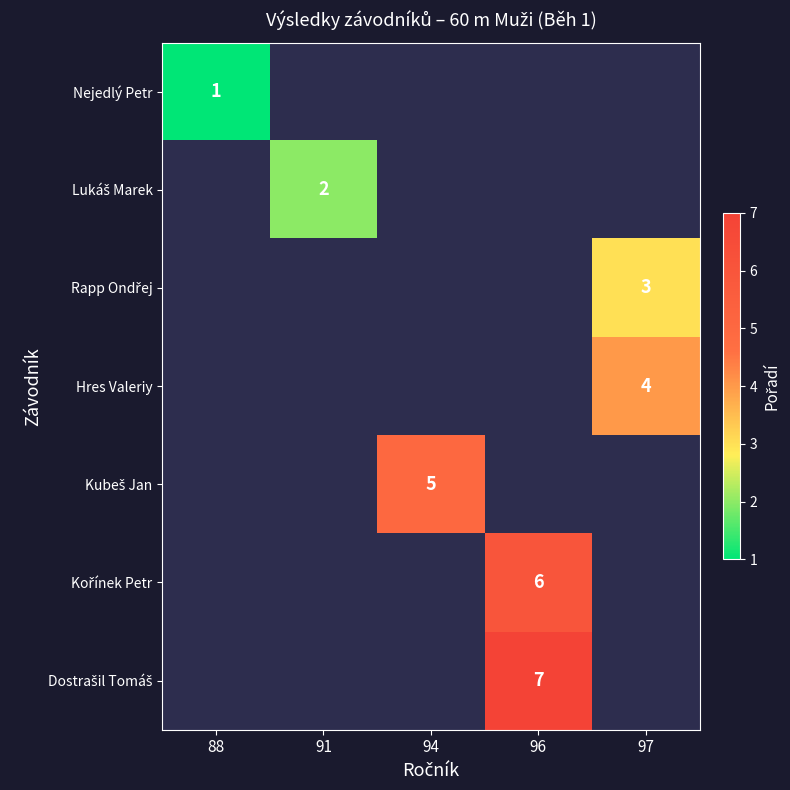

Rank the series by their maximum value, from lowest to highest.

Nejedlý Petr, Lukáš Marek, Rapp Ondřej, Hres Valeriy, Kubeš Jan, Kořínek Petr, Dostrašil Tomáš